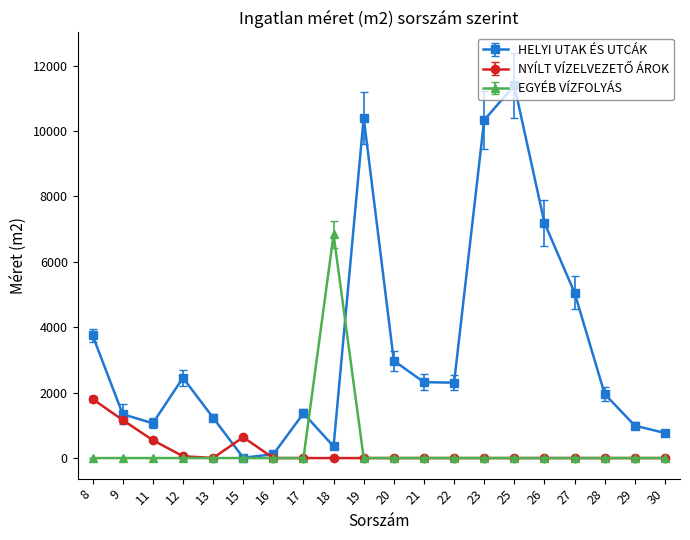

After their last crossing, which series has the higher values: HELYI UTAK ÉS UTCÁK or EGYÉB VÍZFOLYÁS?

HELYI UTAK ÉS UTCÁK